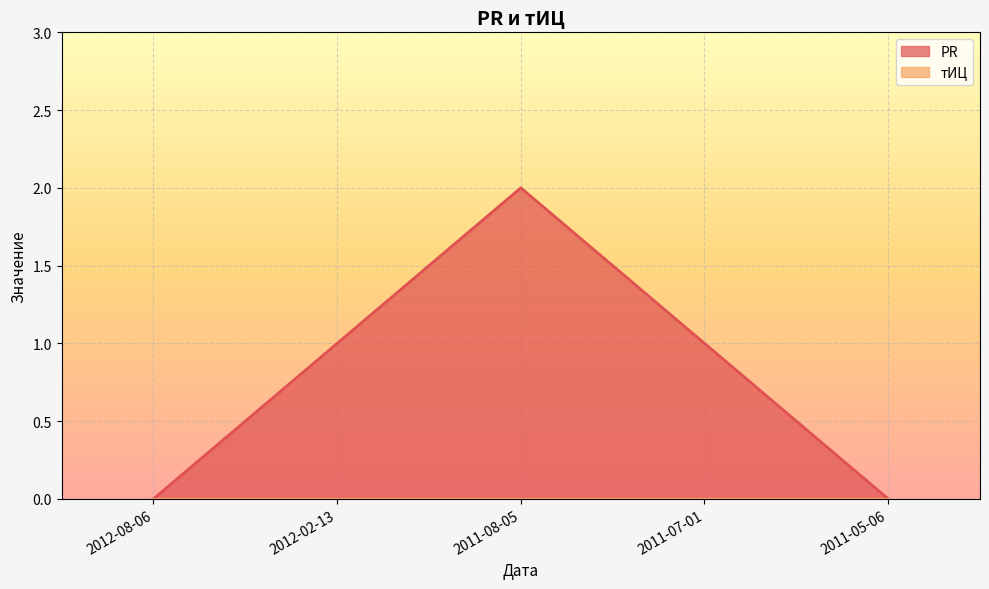

Count the values in the range 0 to 1.

4